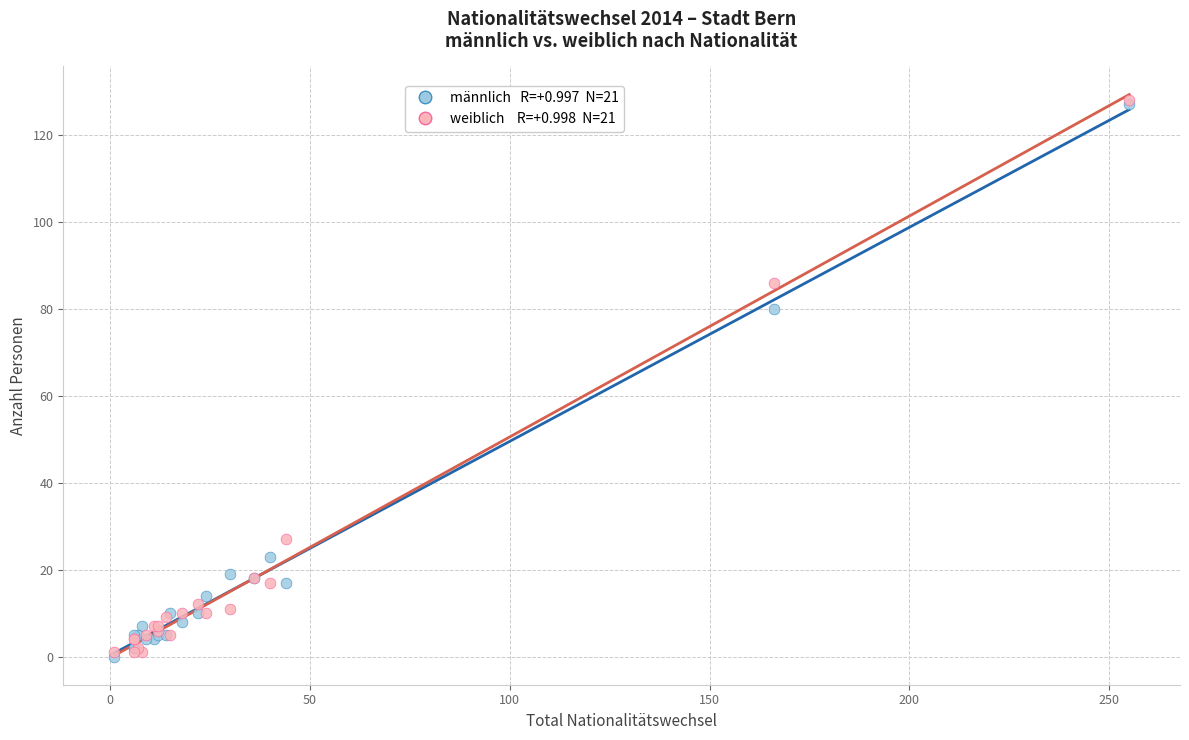

Across all series, what Y value is closest to 64?

80